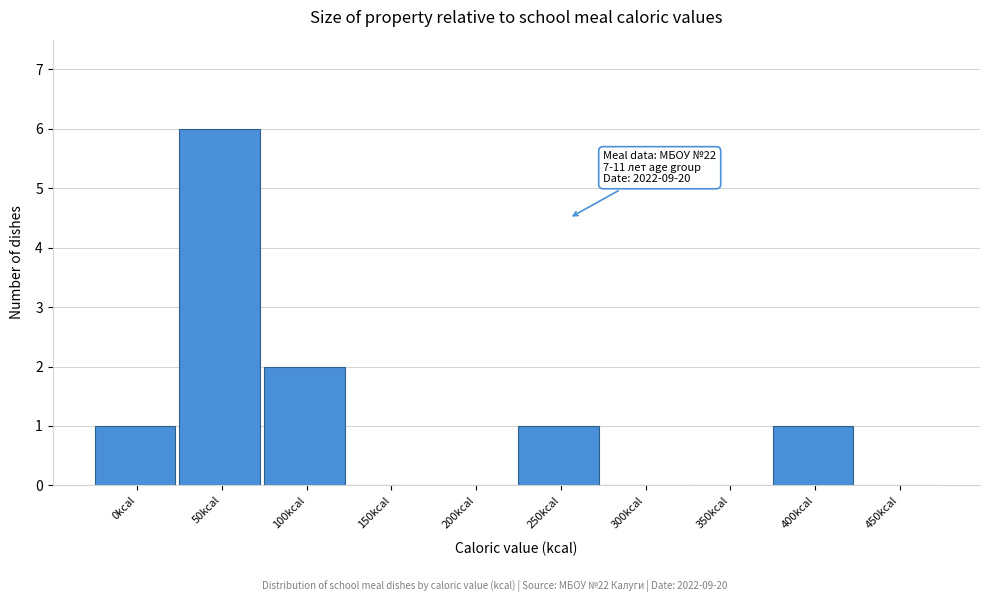

Reading right to left, transcribe all the data shown in this chart.

450kcal=0	400kcal=1	350kcal=0	300kcal=0	250kcal=1	200kcal=0	150kcal=0	100kcal=2	50kcal=6	0kcal=1